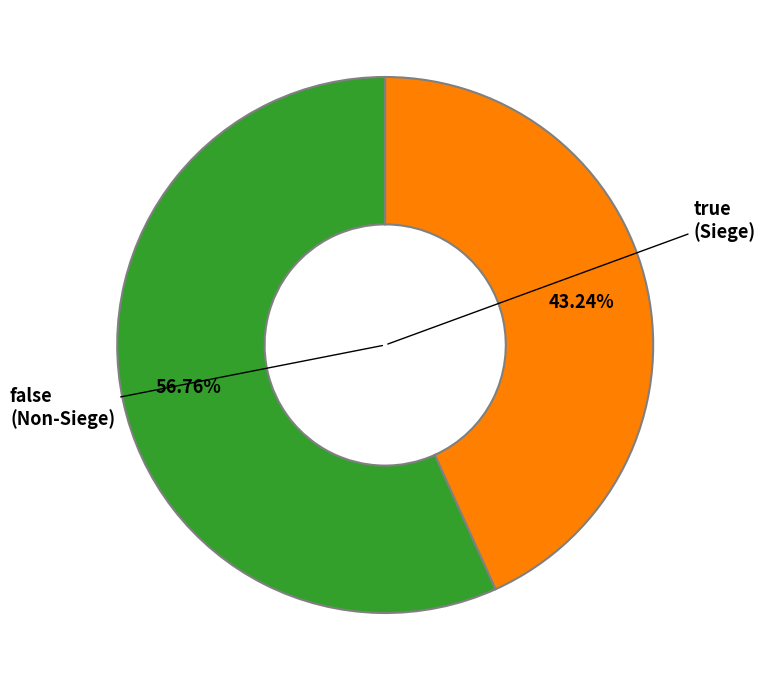

To the nearest percent, what is the average slice percentage?

50%